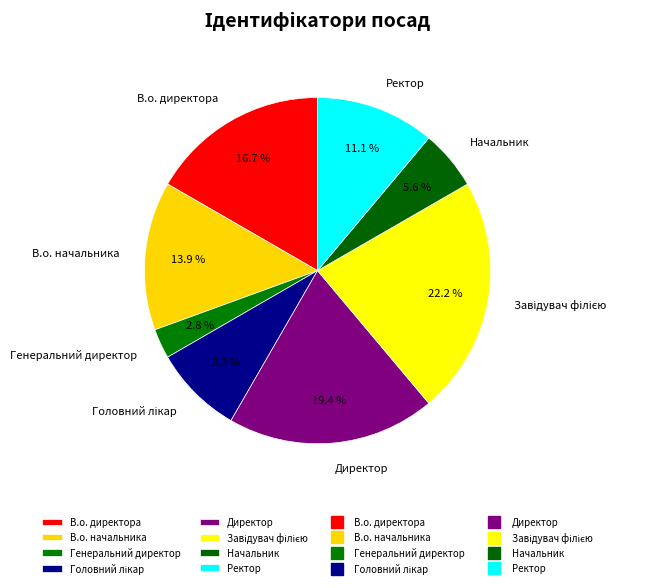

To the nearest percent, what is the difference between the Ректор and Директор slice percentages?

8%